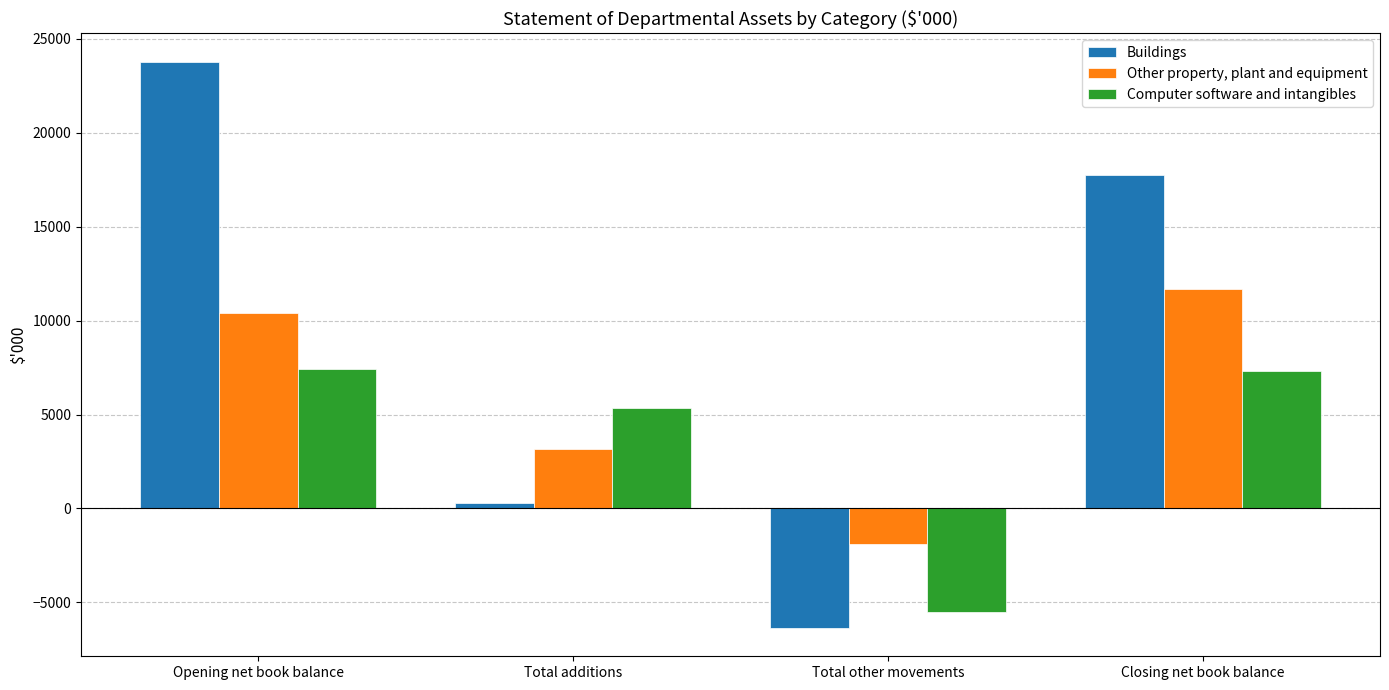

What are all the series names shown in the legend?

Buildings, Other property, plant and equipment, Computer software and intangibles